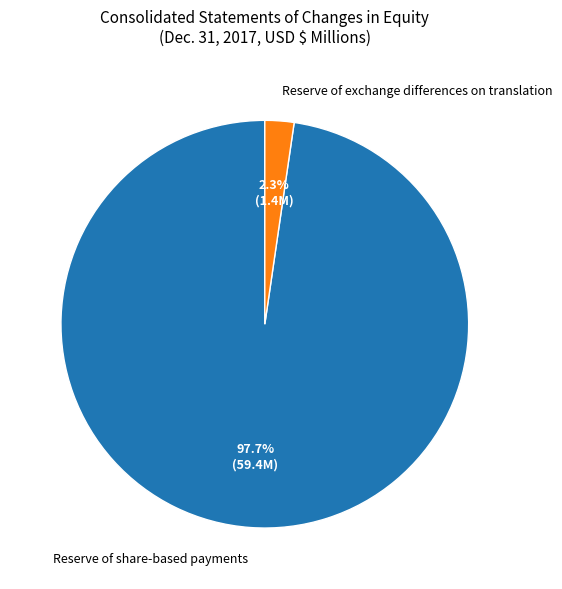

How many slices are in this pie chart?

2